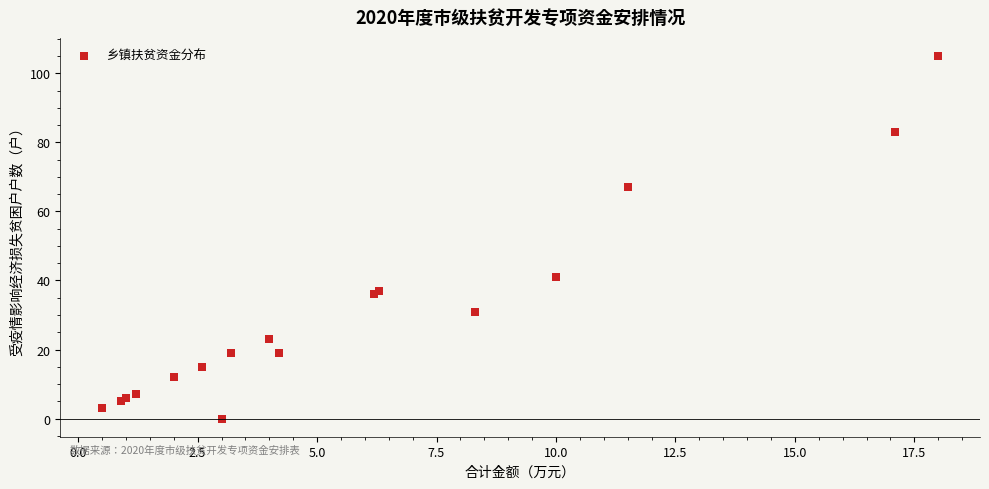

What Y value in the scatter plot is closest to 52?

41